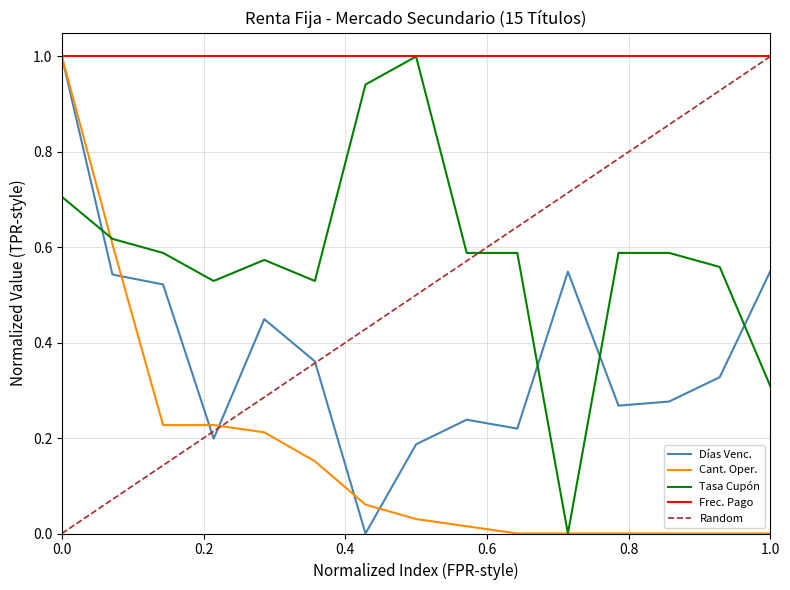

How many data points in Tasa Cupón are above 0?

14